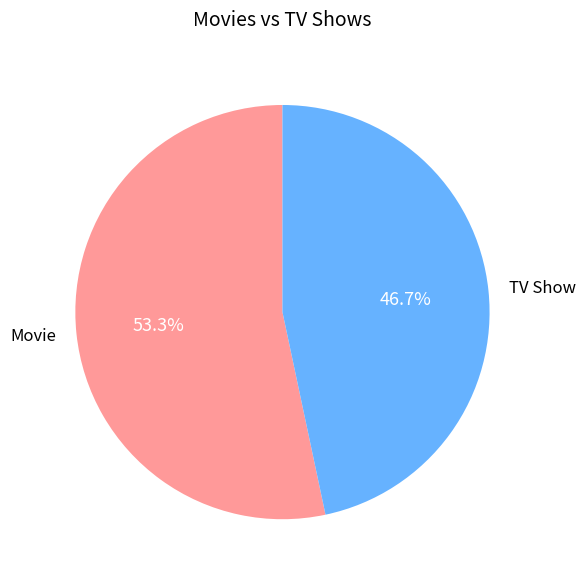

Count the number of slices in the pie.

2